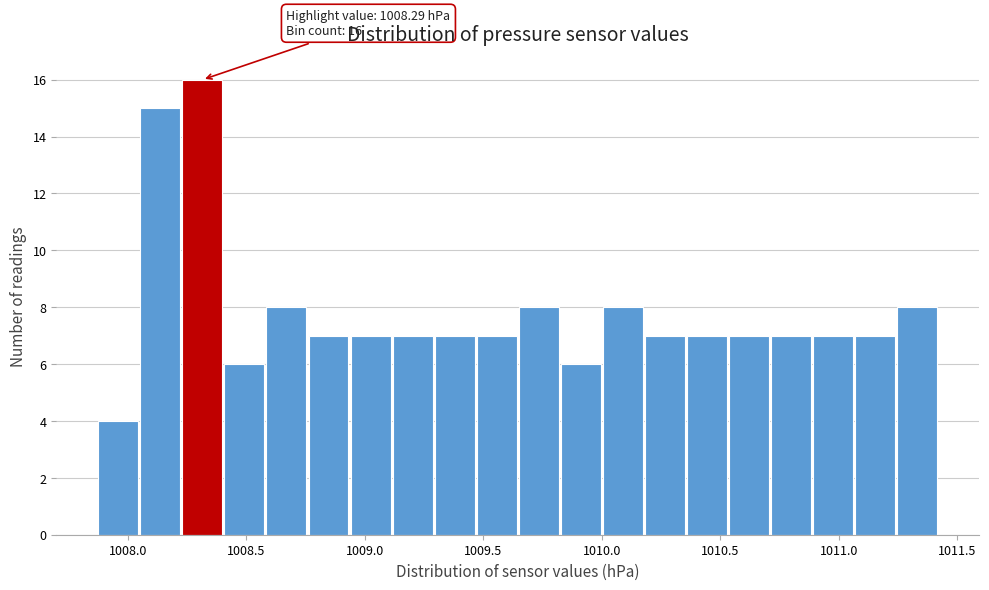

Read against the x-axis, roughly where is the centre of the tallest bar?

1008.30